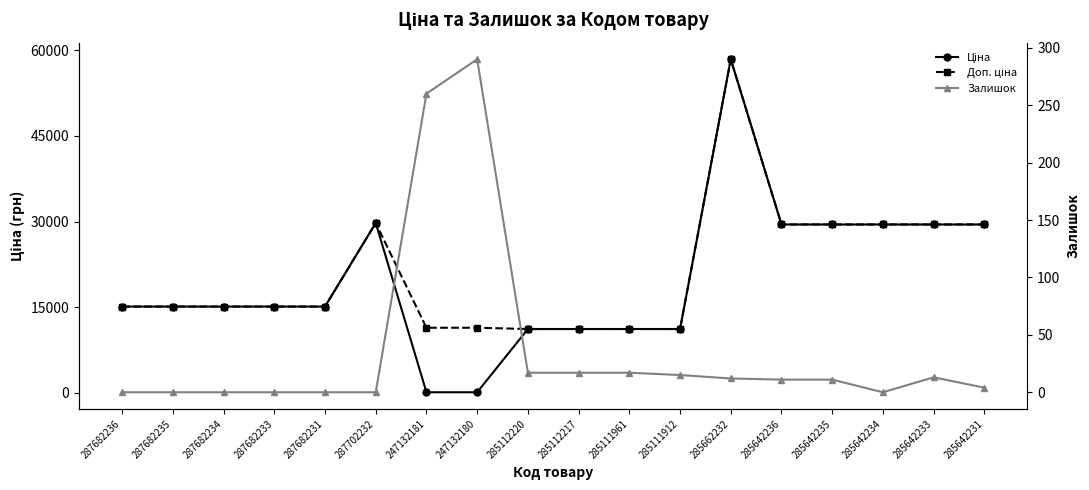

What is the difference between the Ціна values at 287682231 and 285112217?

3931.8